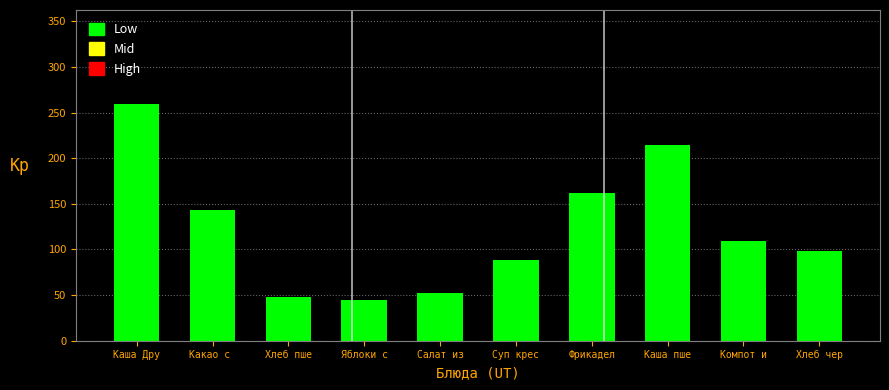

Reading left to right, transcribe all the data shown in this chart.

259	143	48	45	52	88	162	214	109	98